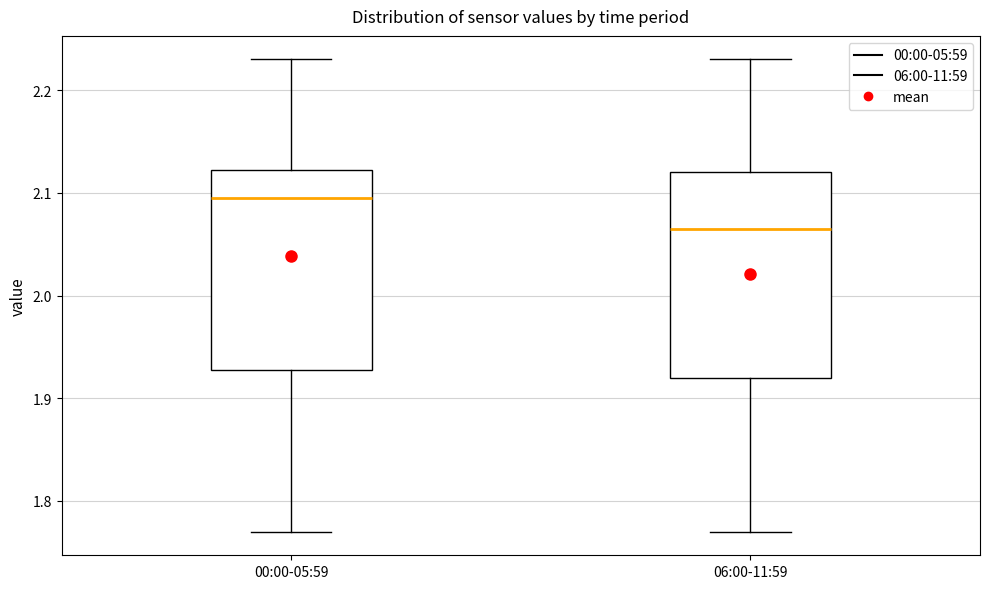

Reading left to right, read every box against the y-axis: the position of its median line, the range the box covers, and the ends of its whiskers. The values are not printed on the chart, so give them approximately, as read against the axis.

00:00-05:59: median 2.10, box 1.93 to 2.12, whiskers 1.77 to 2.23
06:00-11:59: median 2.07, box 1.92 to 2.12, whiskers 1.77 to 2.23